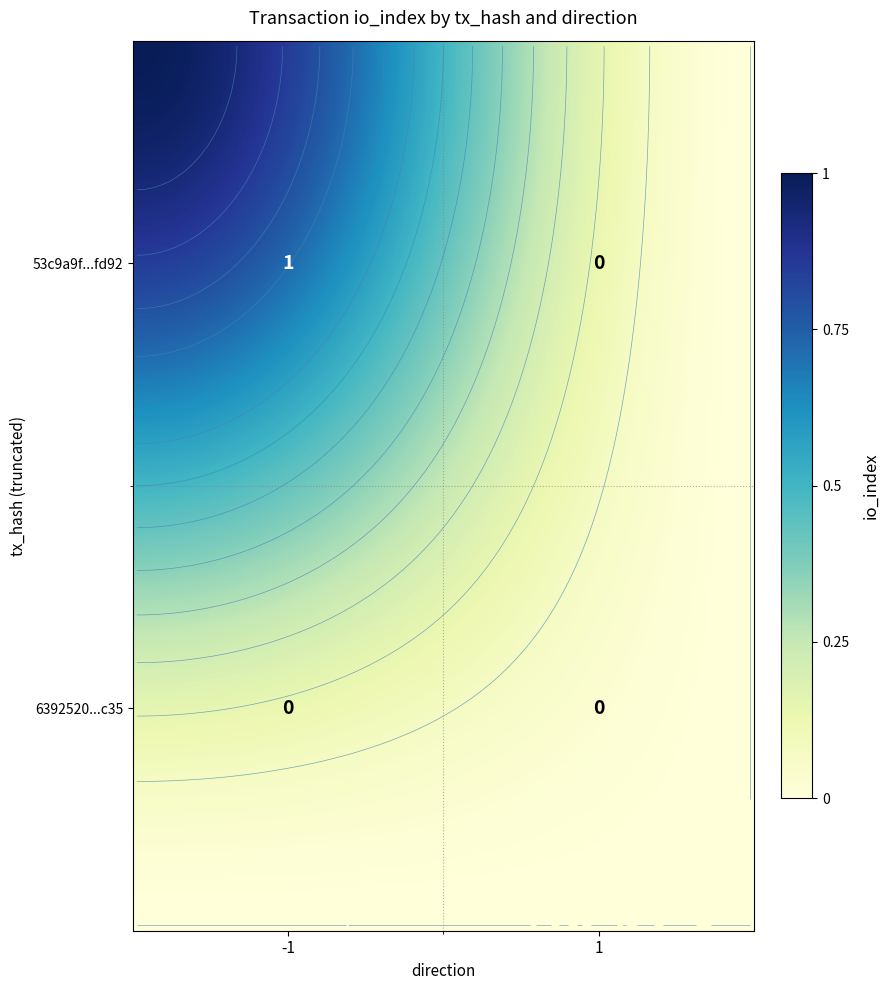

How many 53c9a9f93e563966c5251e11bcc81227661fd92 values are between 0 and 1?

2